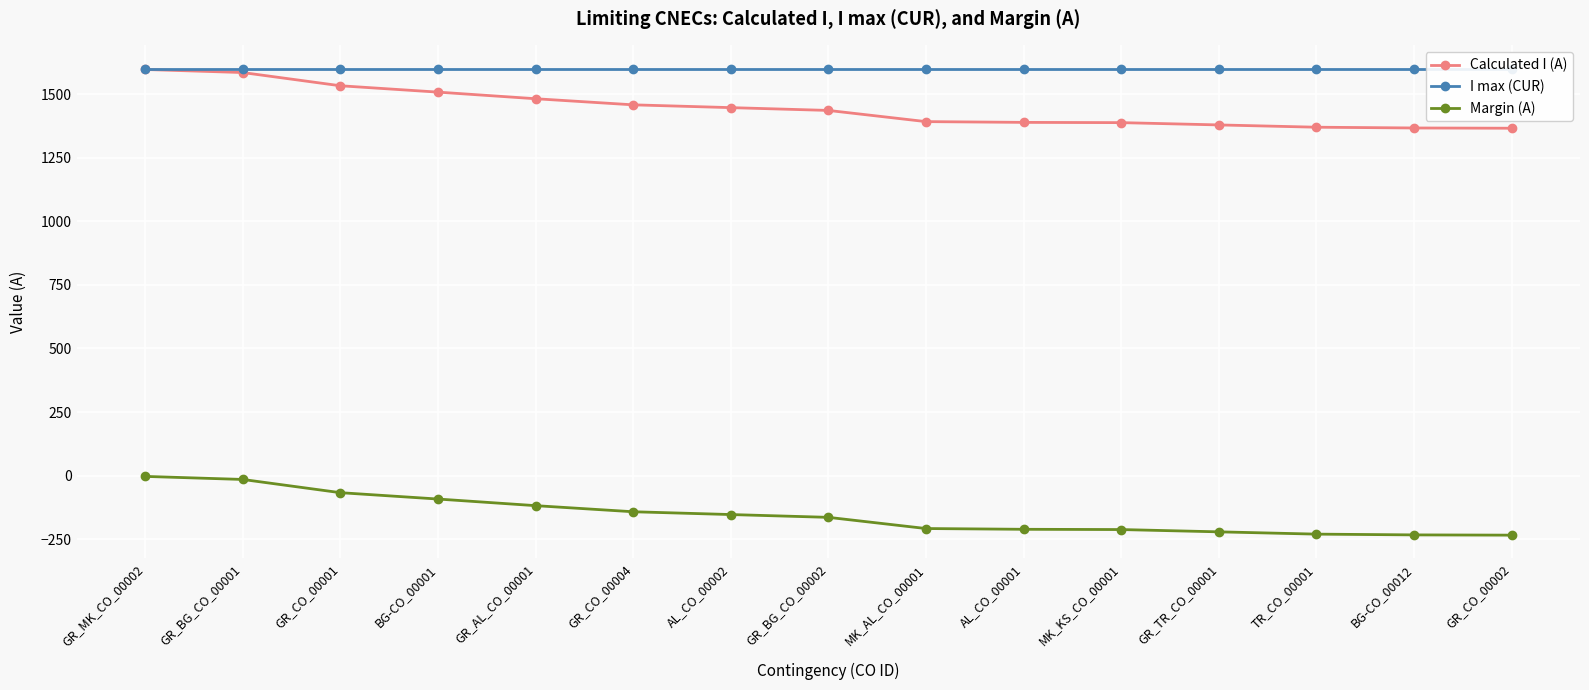

Which series has the largest total across all categories?

I max (CUR)